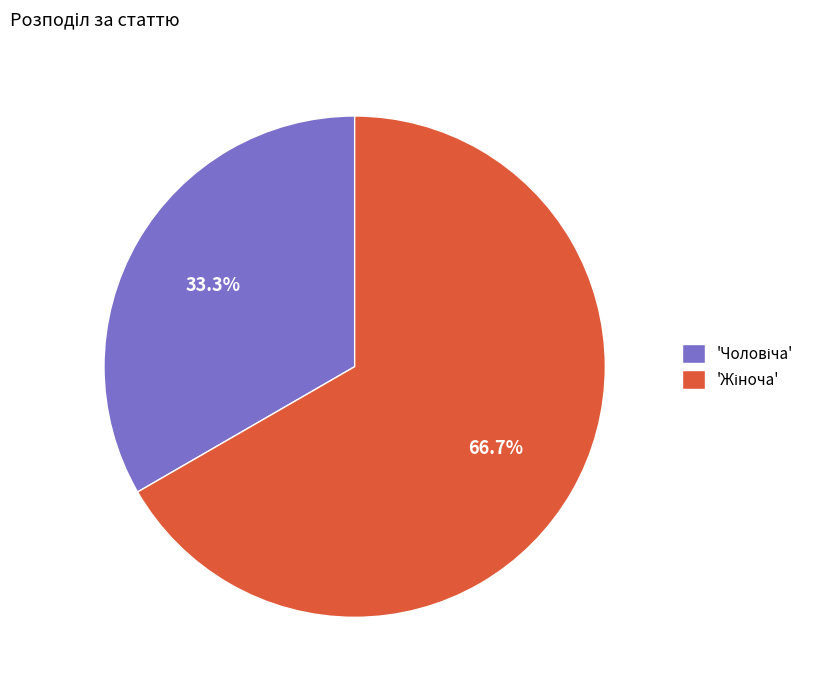

Does any single category account for the majority?

Yes